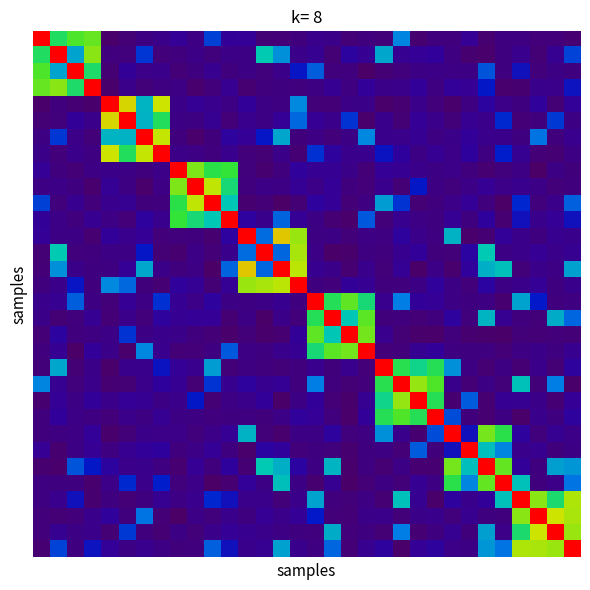

At which category is the sum across all series the highest?

31